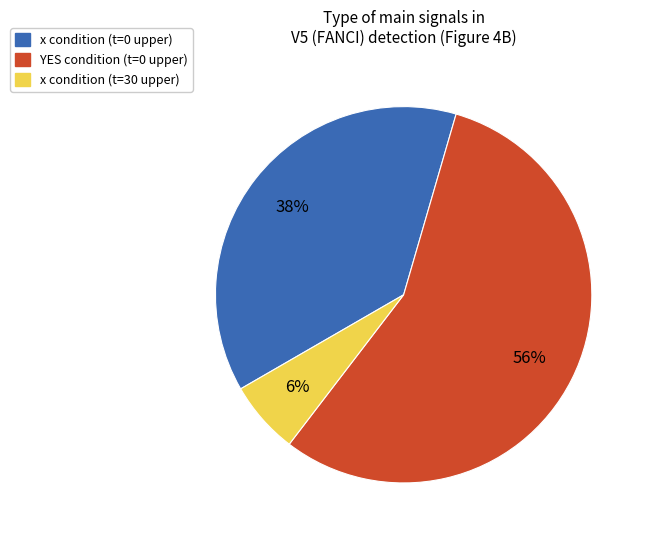

To the nearest percent, what is the average slice percentage?

33%